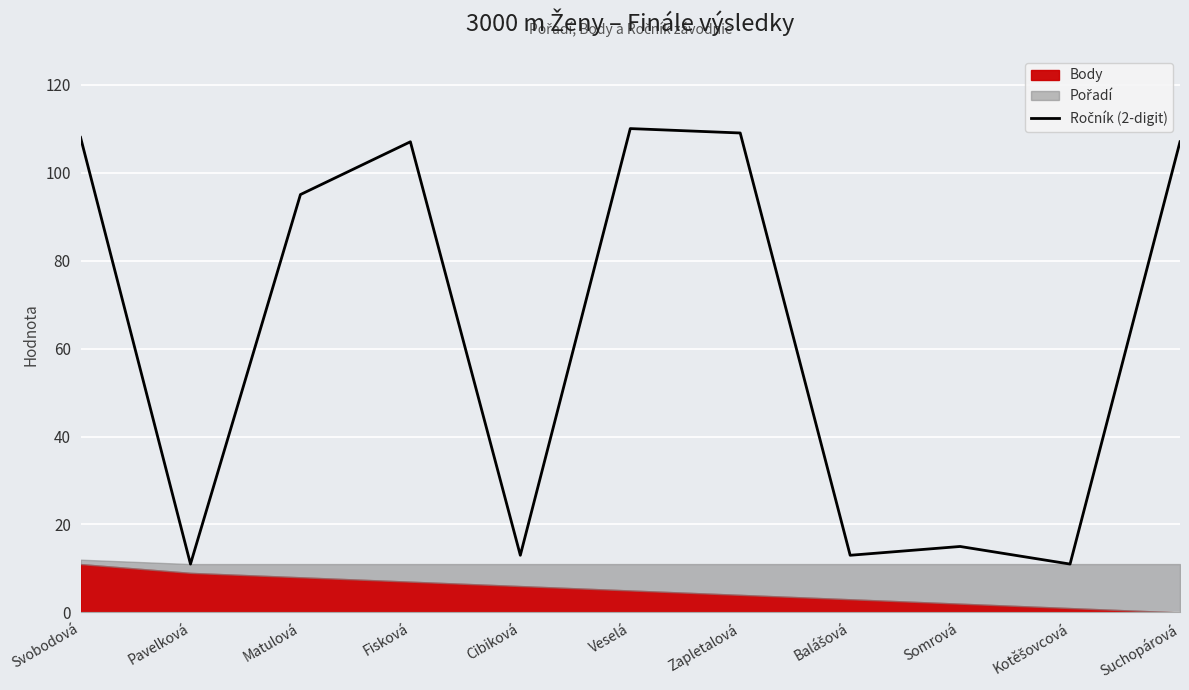

List the labels in order of value, smallest first.

Pavelková, Kotěšovcová, Cibiková, Balášová, Somrová, Matulová, Fisková, Suchopárová, Svobodová, Zapletalová, Veselá